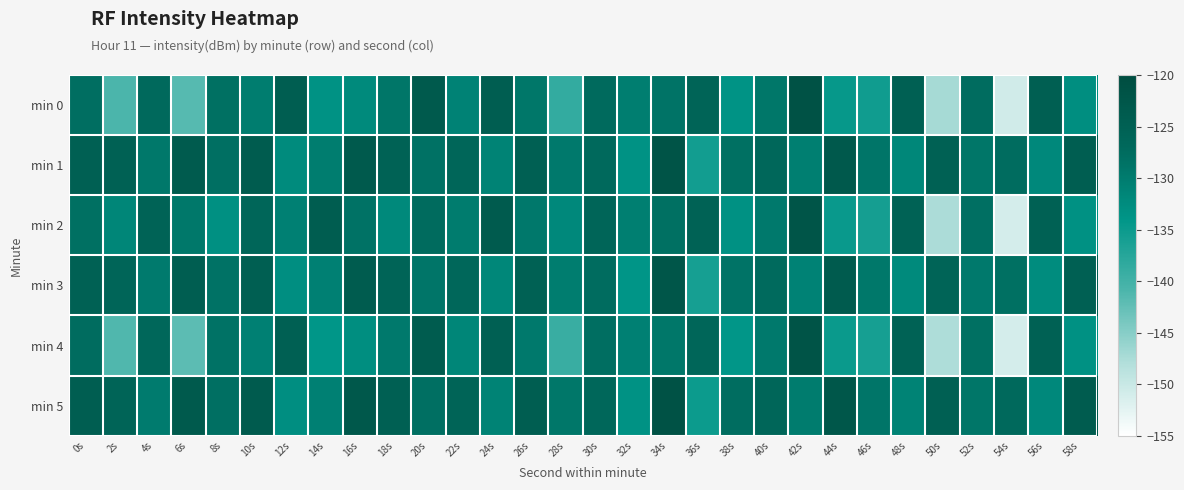

Rank the series at 48s from highest to lowest value.

min 0, min 2, min 4, min 5, min 1, min 3